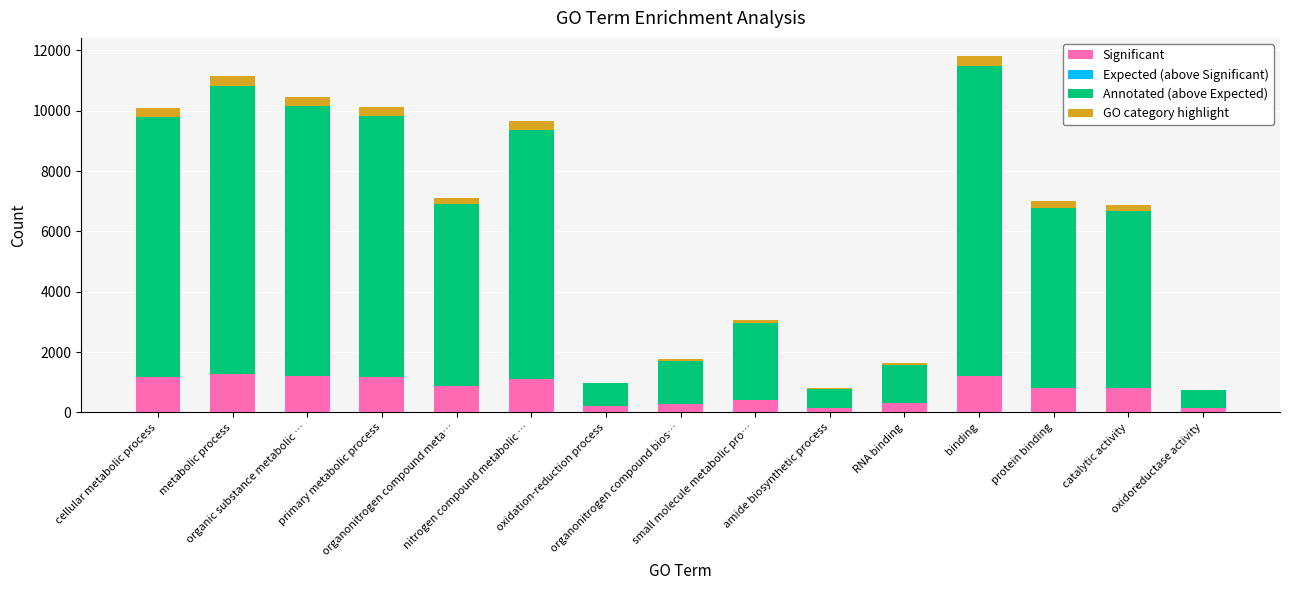

Count the number of data series in this chart.

3